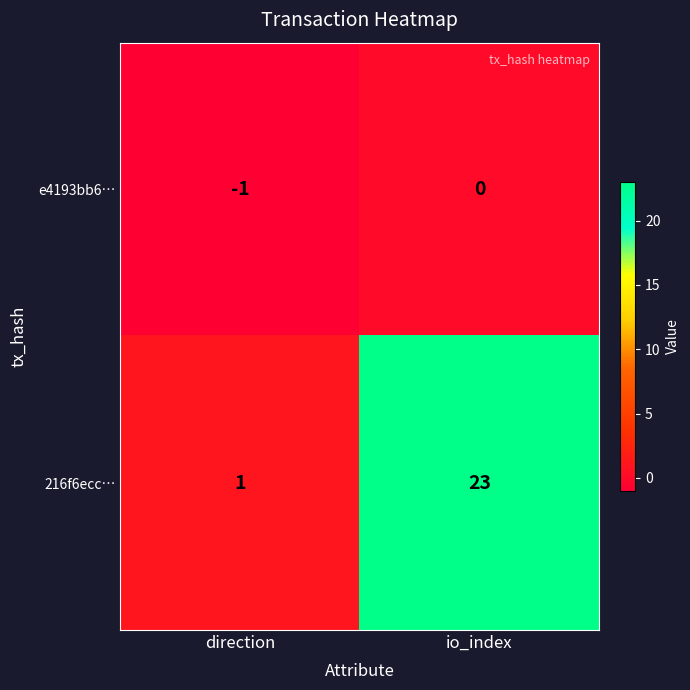

What is the difference between the highest and lowest values at direction?

2